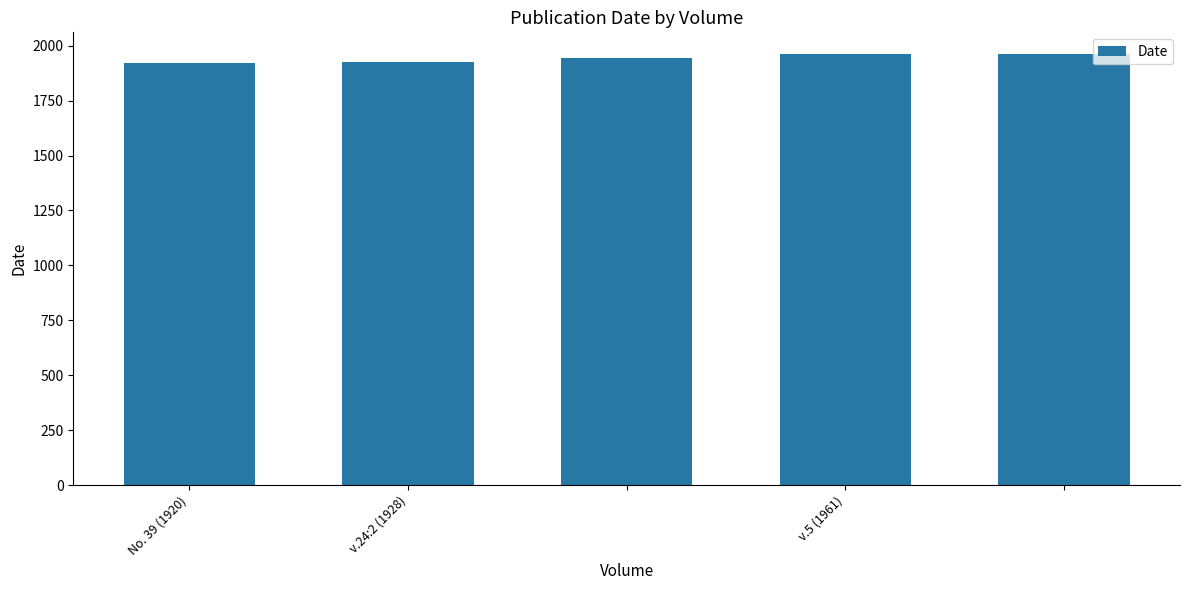

What is the value of the 2nd bar from the left?

1928